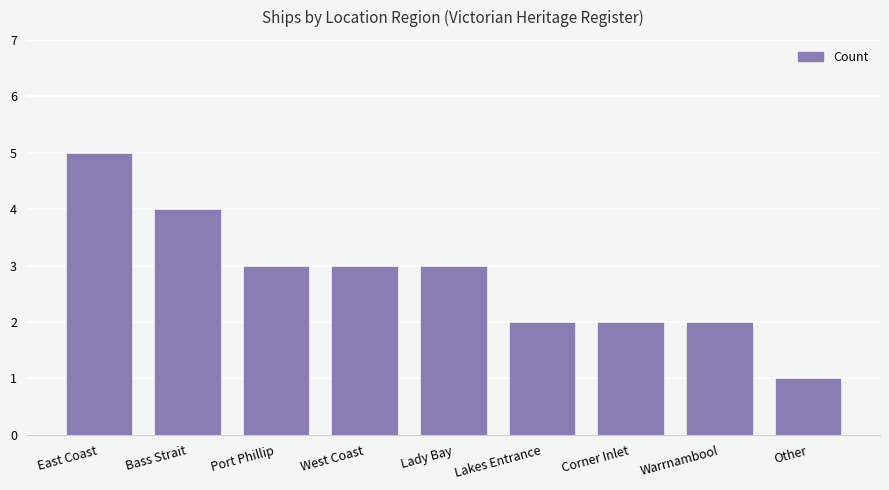

What is the sum of all values?

25